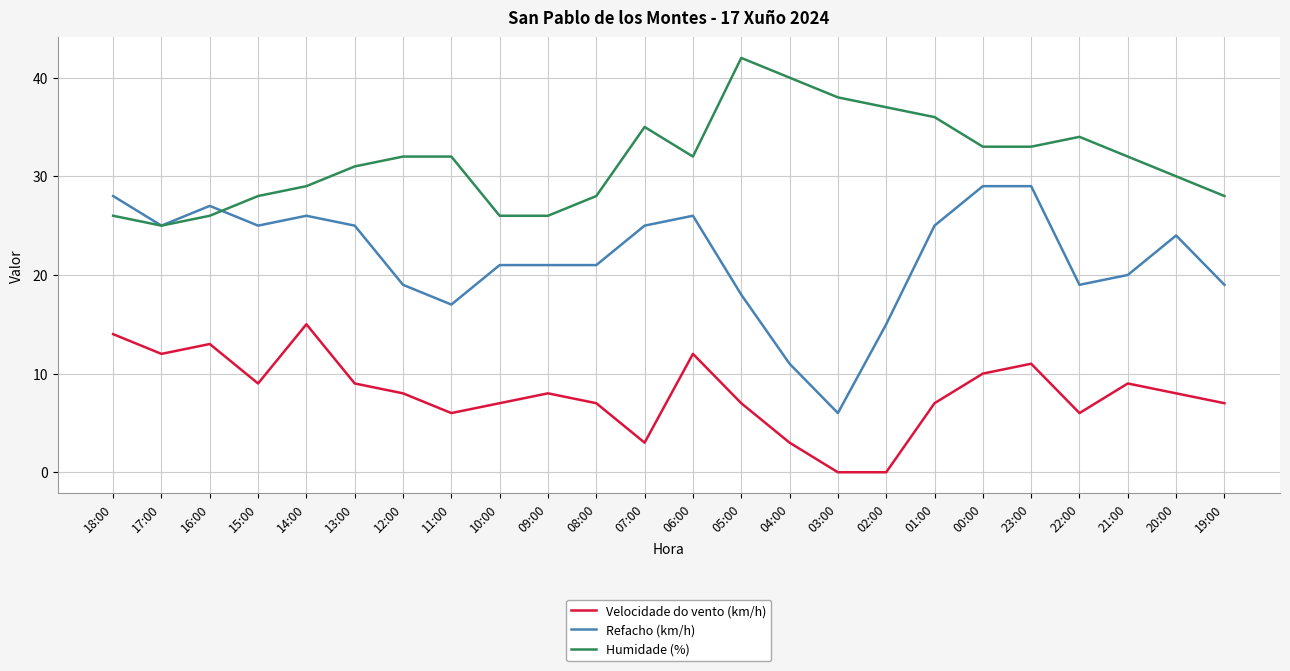

True or false: Refacho (km/h) and Velocidade do vento (km/h) cross at least once.

False